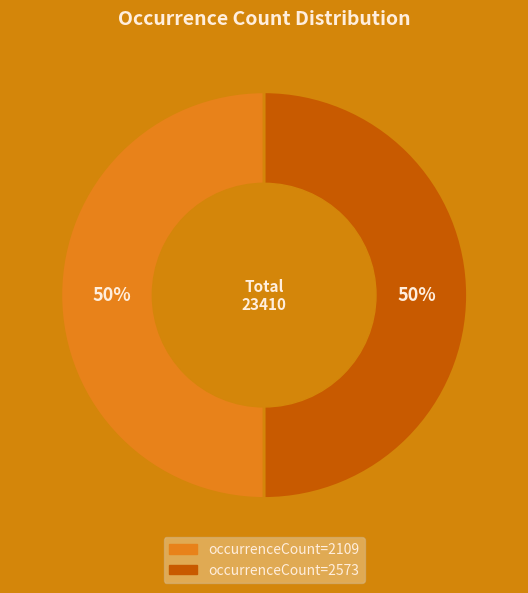

How many segments does this pie chart have?

2